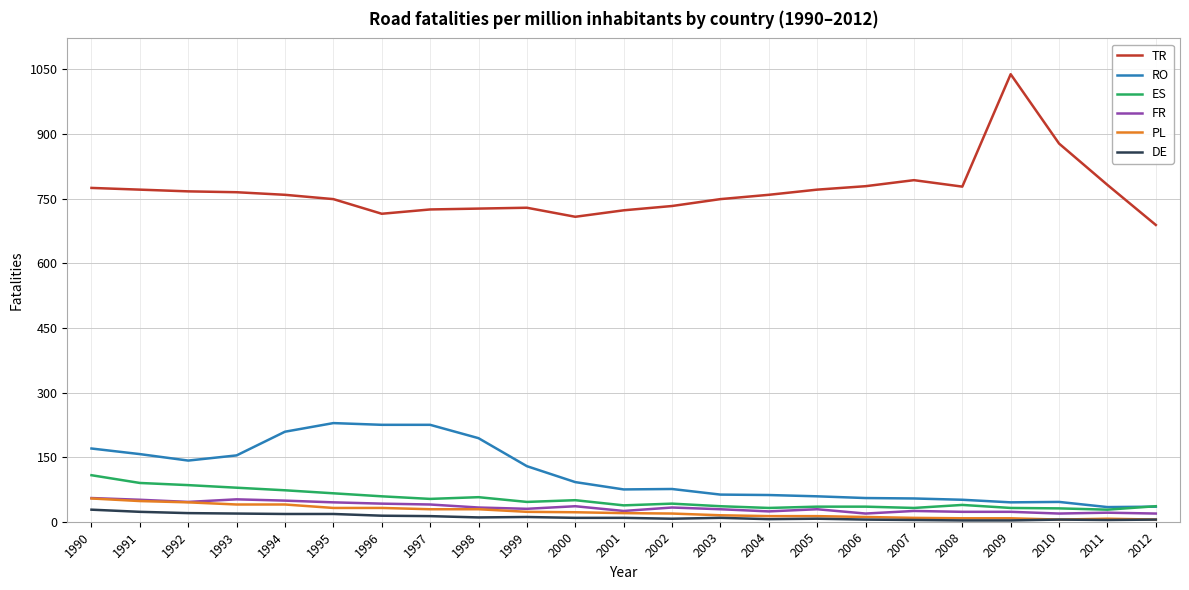

Where does the DE series first go above 9?

1990